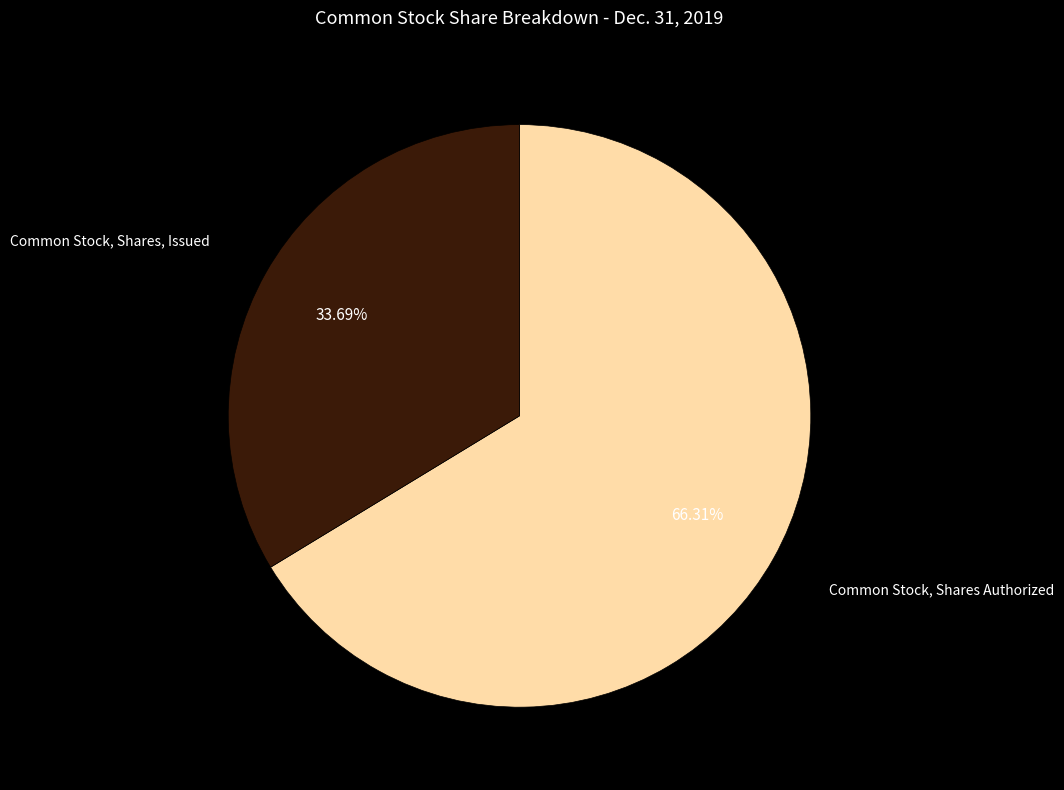

Is there a majority slice in this chart?

Yes